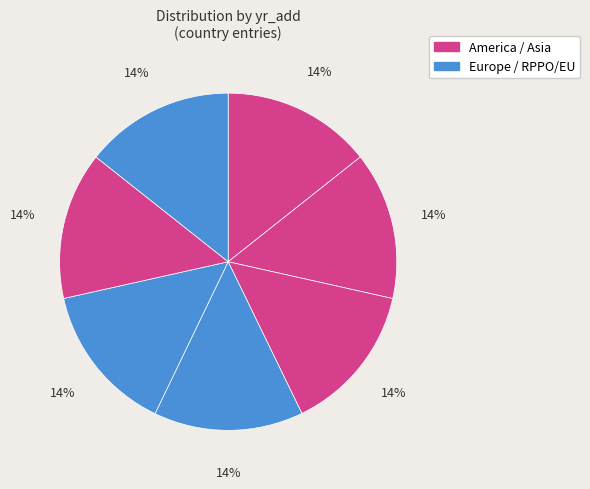

Count the number of slices in the pie.

7